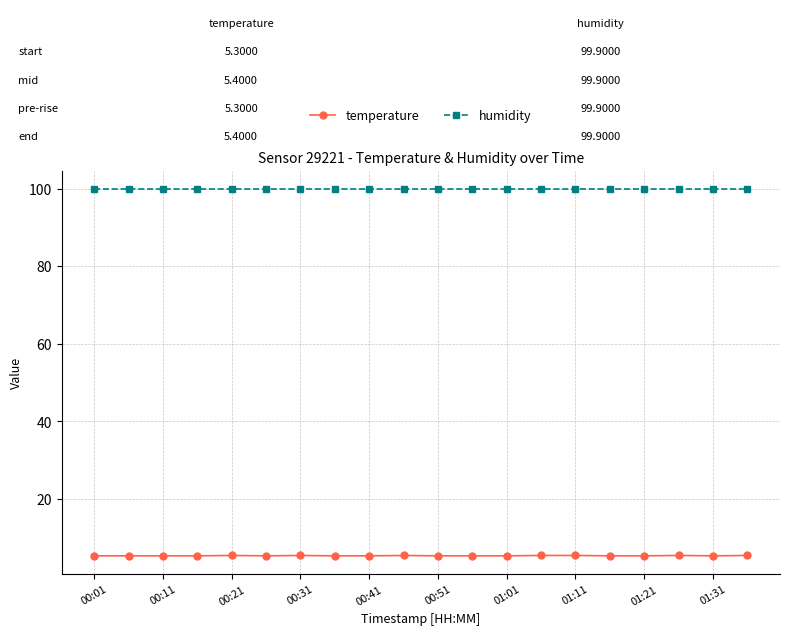

What is the highest value of the temperature series?

5.4